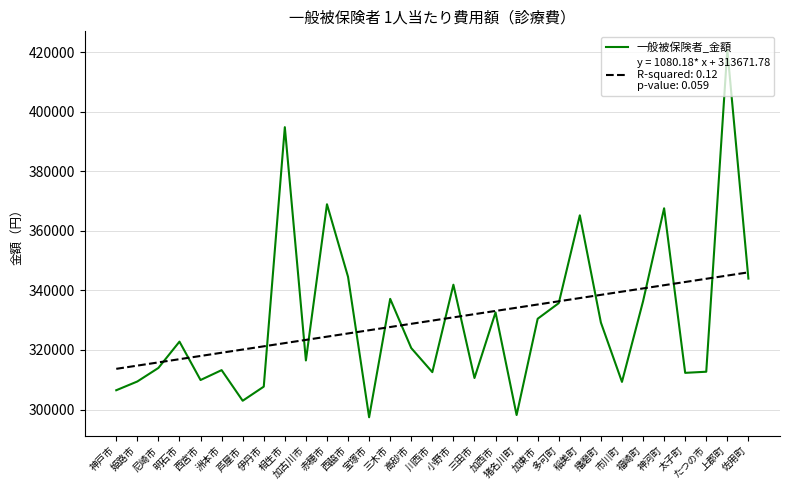

What is the spread (max minus min) of values at 加古川市?

6905.4